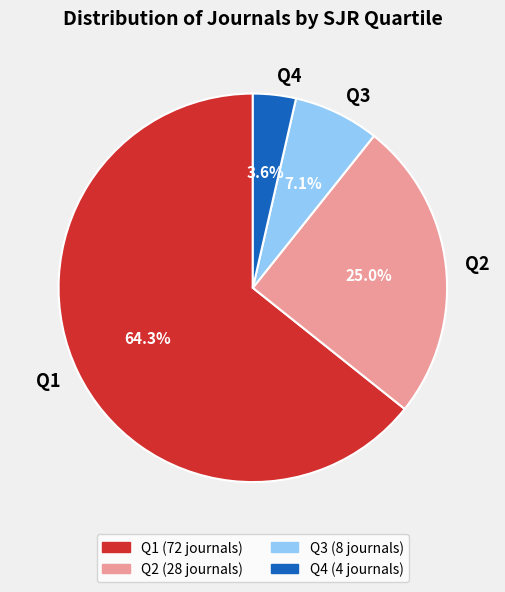

The Q3 slice represents 7% of the pie. True or false?

True